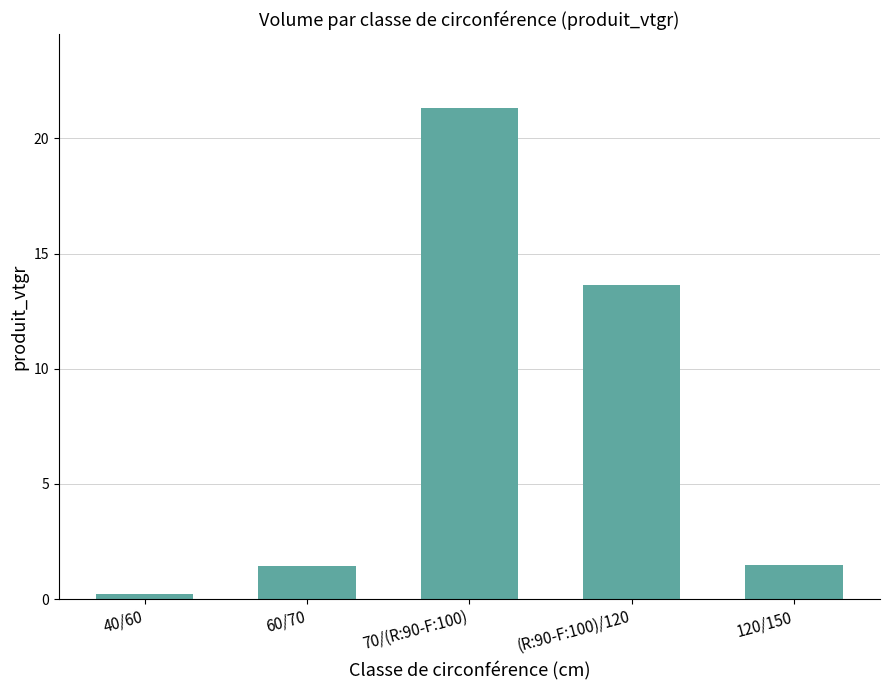

How many bars are there in total?

5